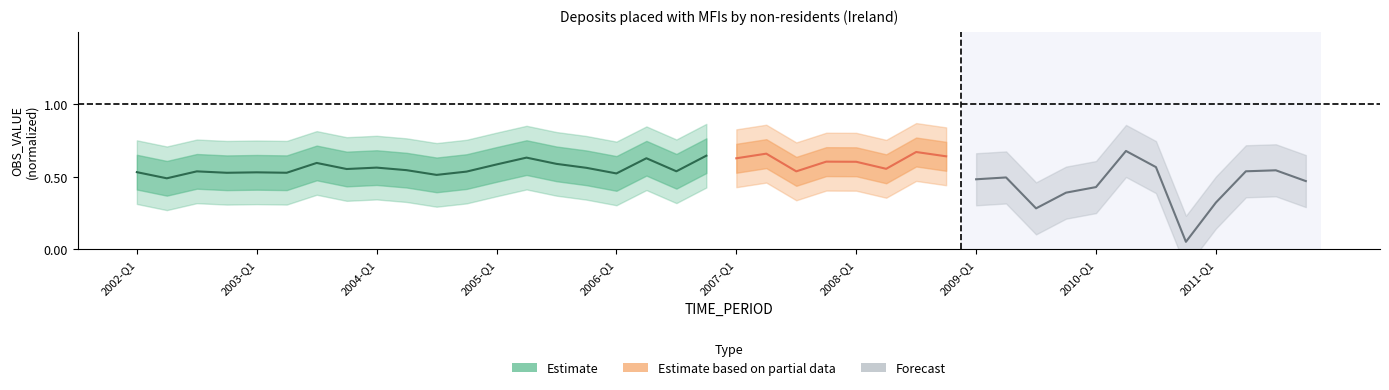

Rank the categories by value from lowest to highest.

2002-Q2, 2004-Q3, 2006-Q1, 2002-Q4, 2003-Q2, 2003-Q1, 2002-Q1, 2004-Q4, 2002-Q3, 2006-Q3, 2004-Q2, 2003-Q4, 2005-Q4, 2004-Q1, 2005-Q1, 2005-Q3, 2003-Q3, 2006-Q2, 2005-Q2, 2006-Q4